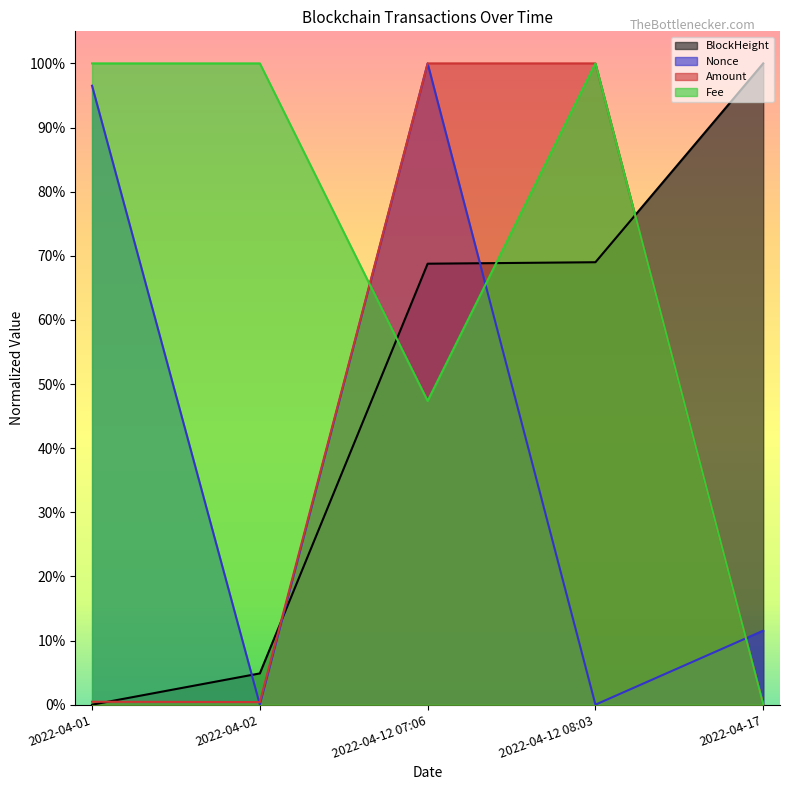

At which category does Nonce reach its first local peak?

2022-04-12 07:06